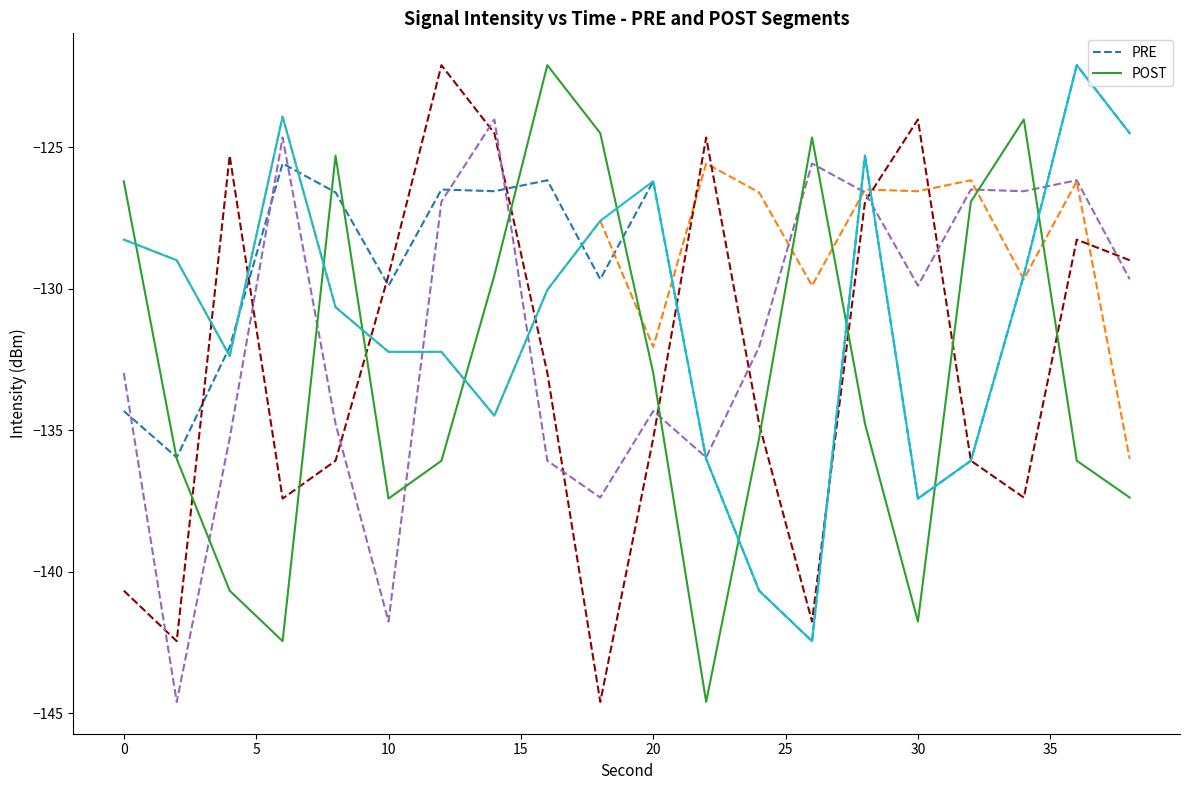

What is the average value of the PRE series?

-130.7